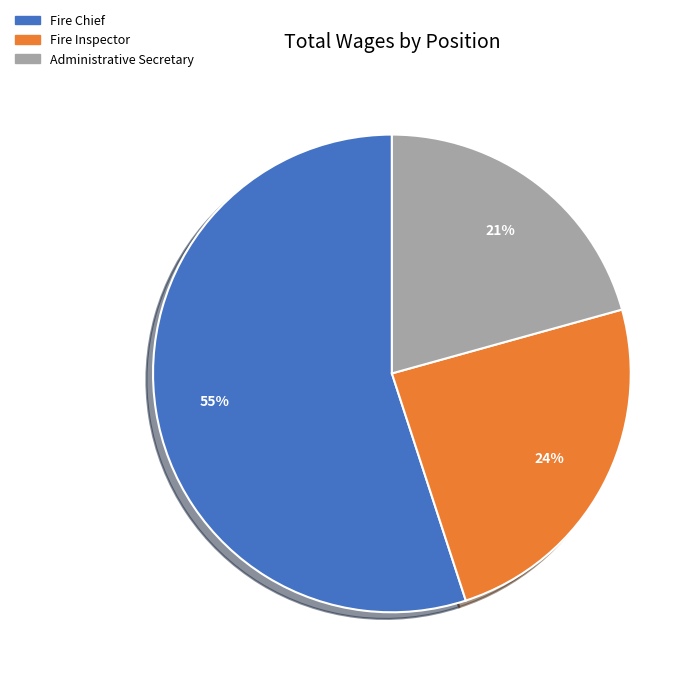

What is the smallest slice in the pie chart?

Administrative Secretary